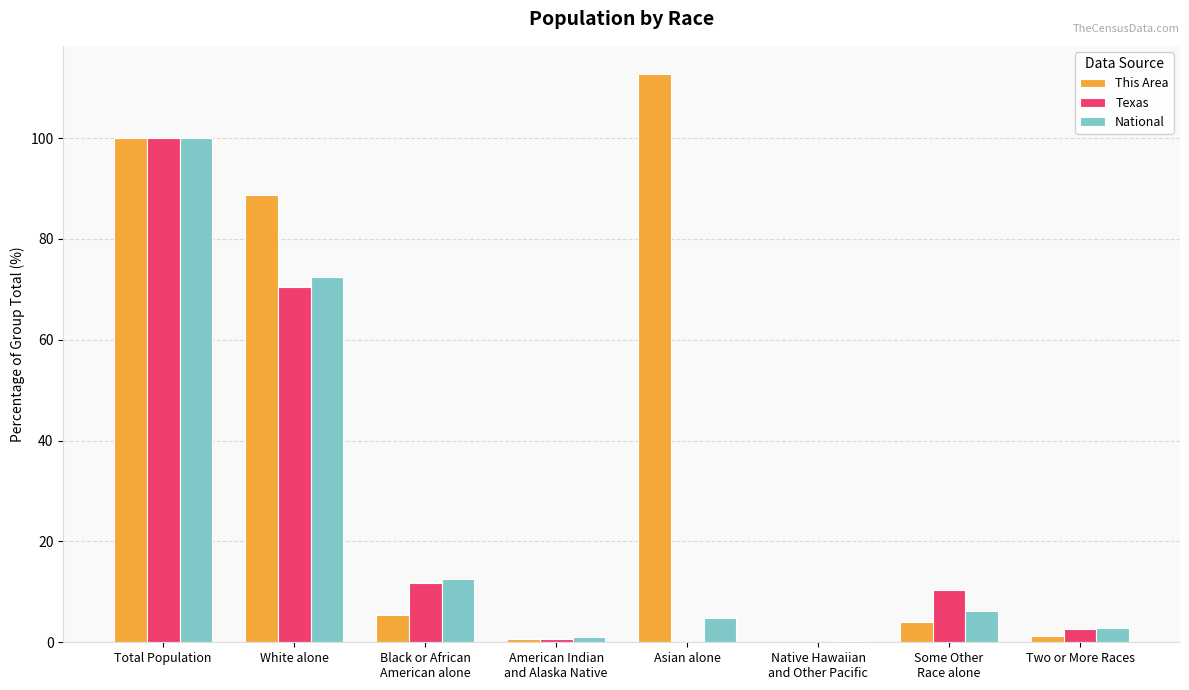

What is the greatest value displayed?

112.6